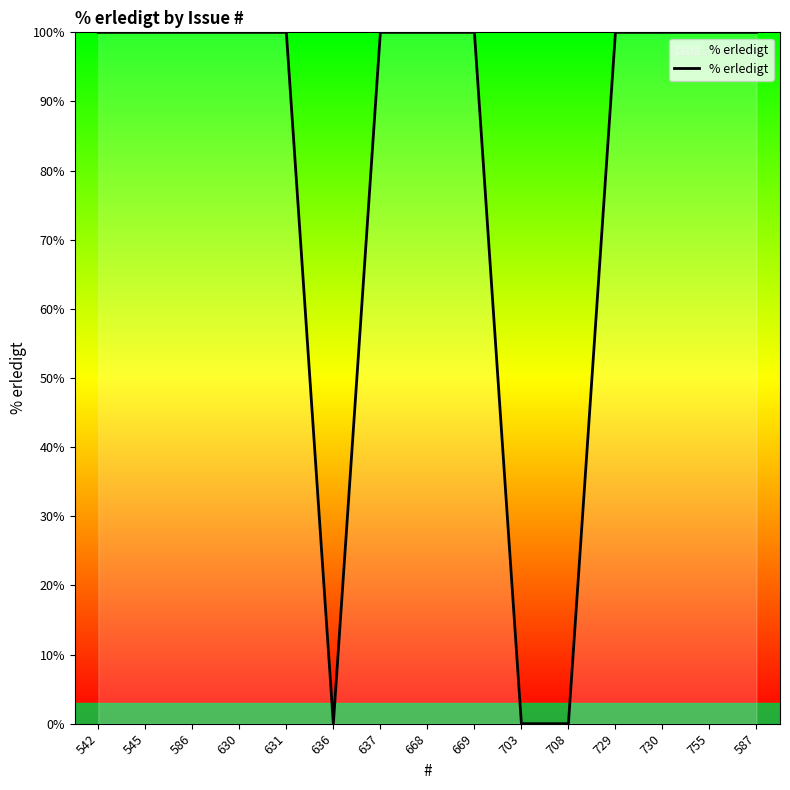

What is the maximum value shown in the chart?

100